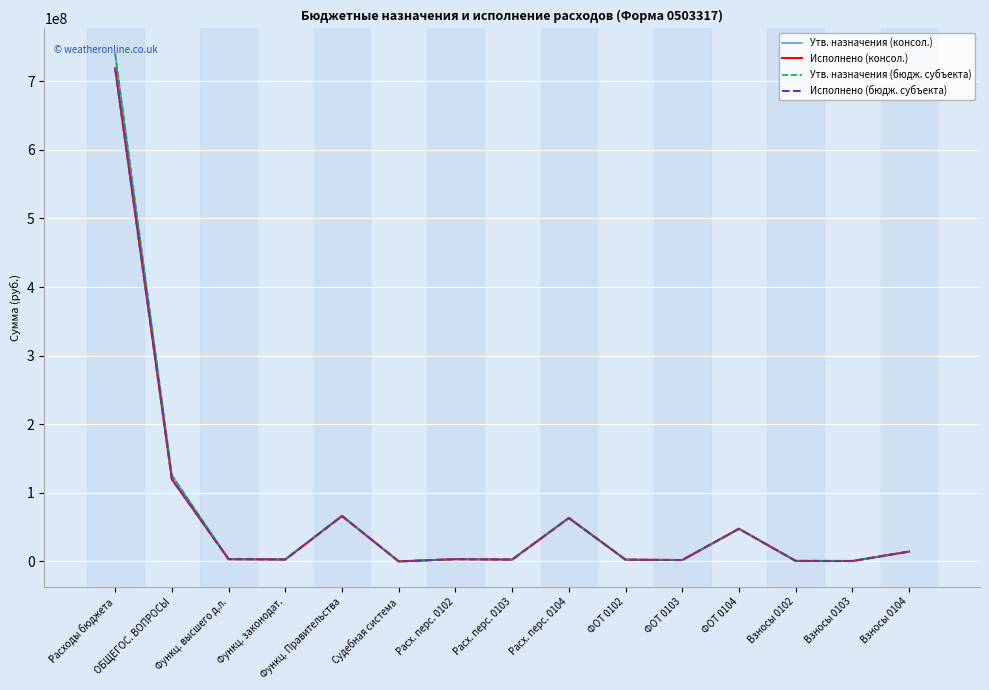

Is this an area chart (filled region under the line)?

No